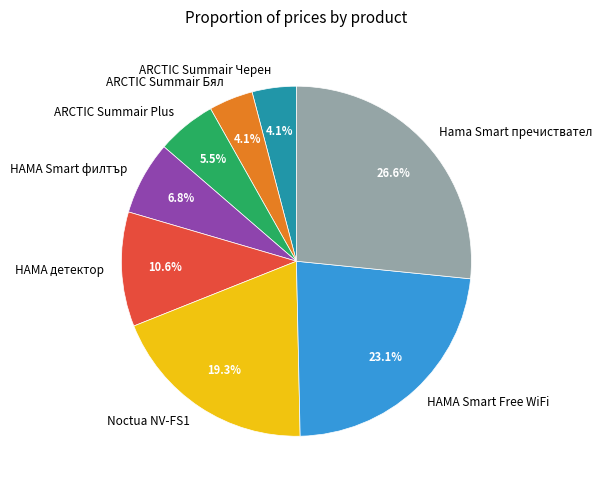

Between HAMA Smart филтър and ARCTIC Summair Черен, which is larger?

HAMA Smart филтър